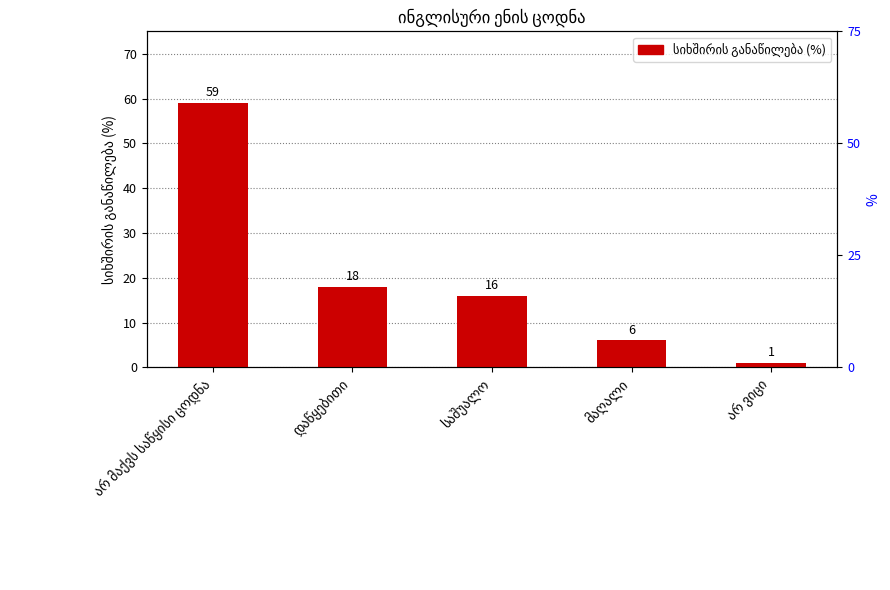

The chart shows a value of 16 at საშუალო. True or false?

True